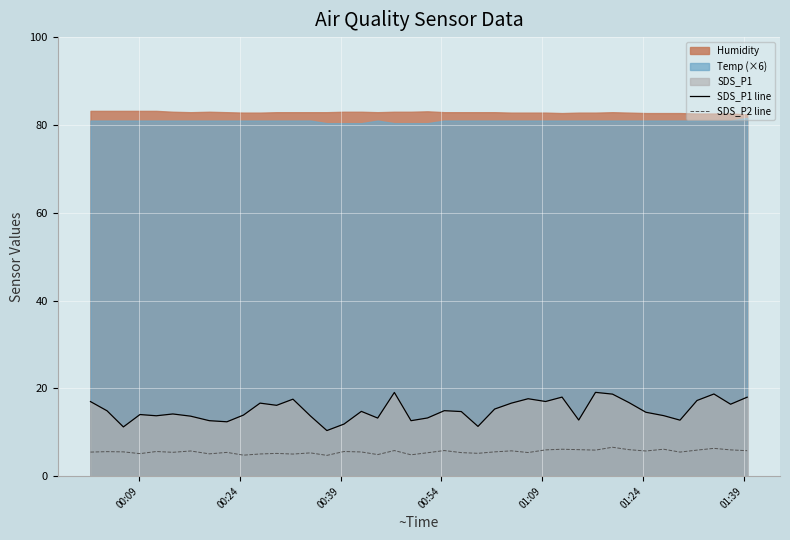

True or false: SDS_P2 line and SDS_P1 line cross at least once.

False